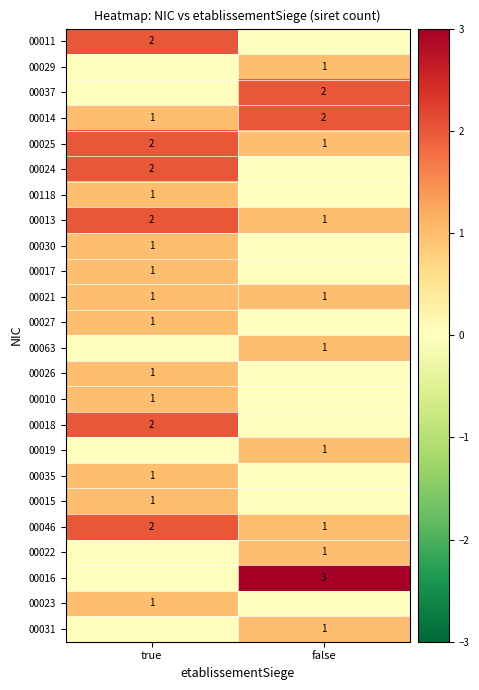

What is the maximum value shown in the chart?

3